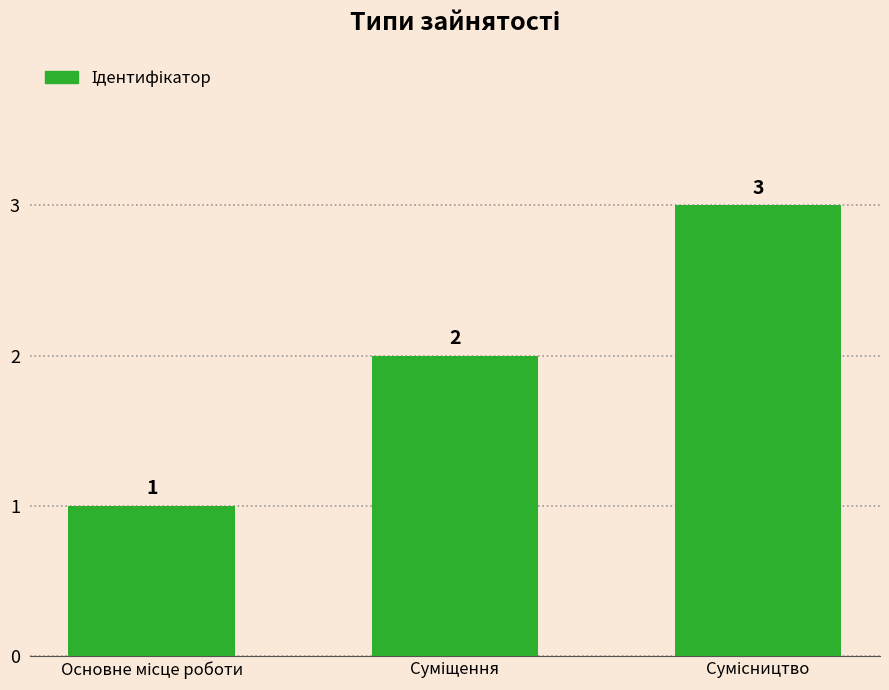

What is the maximum value shown in the chart?

3